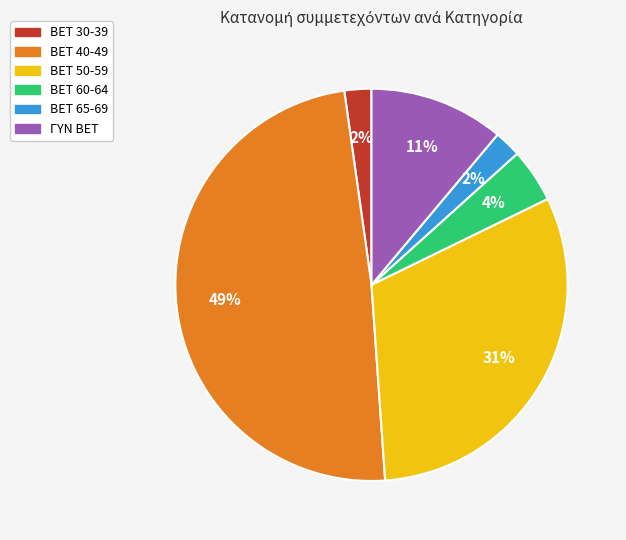

How many slices are in this pie chart?

6